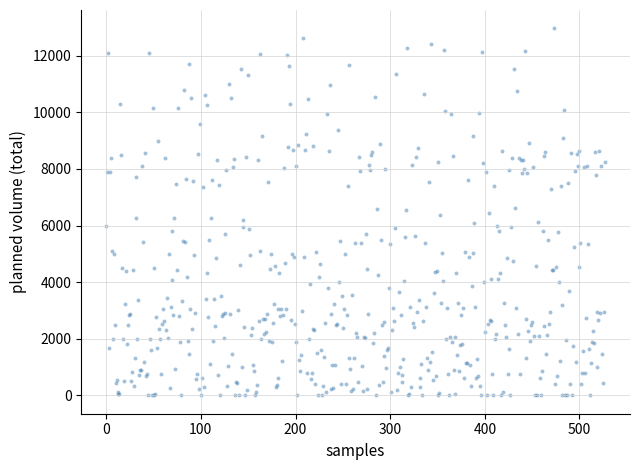

What is the range of Y values (max minus min)?

12967.7